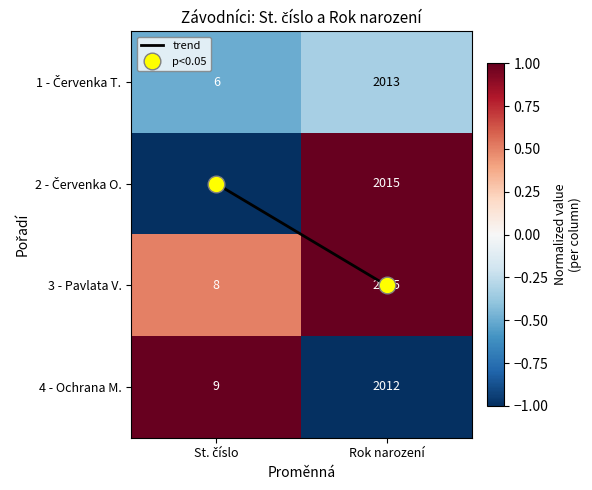

What is the spread (max minus min) of values at Rok narození?

3